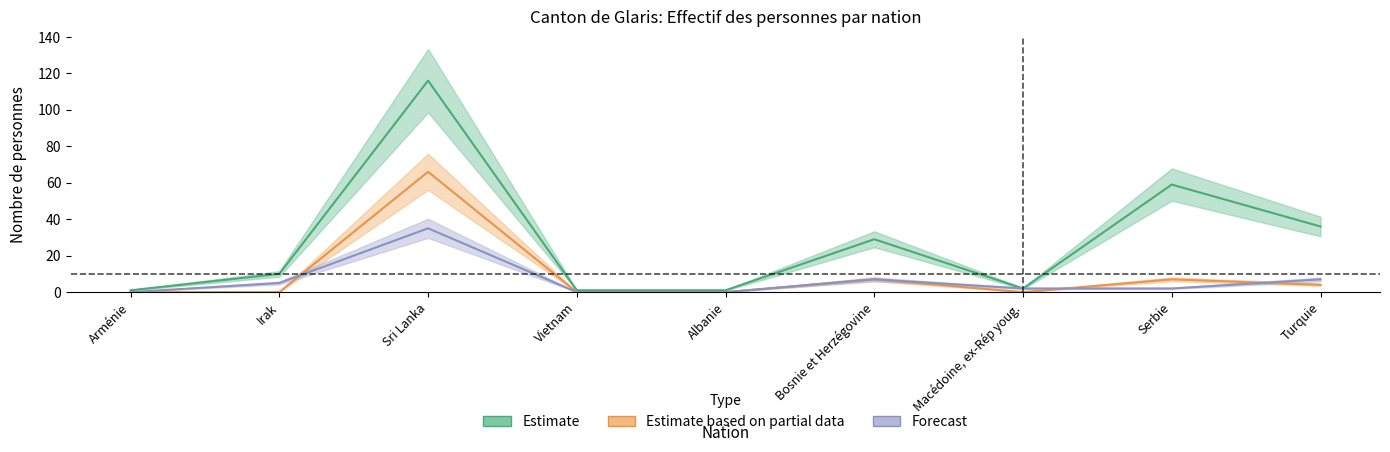

True or false: Admissions provisoires has more than 0 points higher than both neighbors.

True